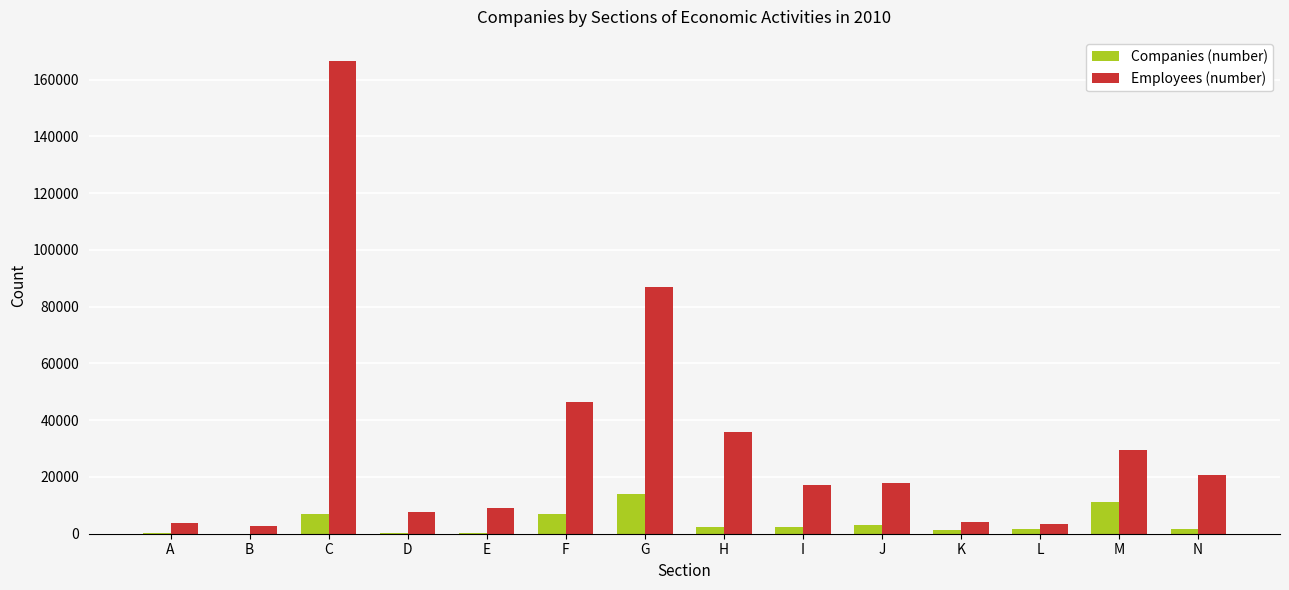

What are all the series names shown in the legend?

Companies (number), Employees (number)